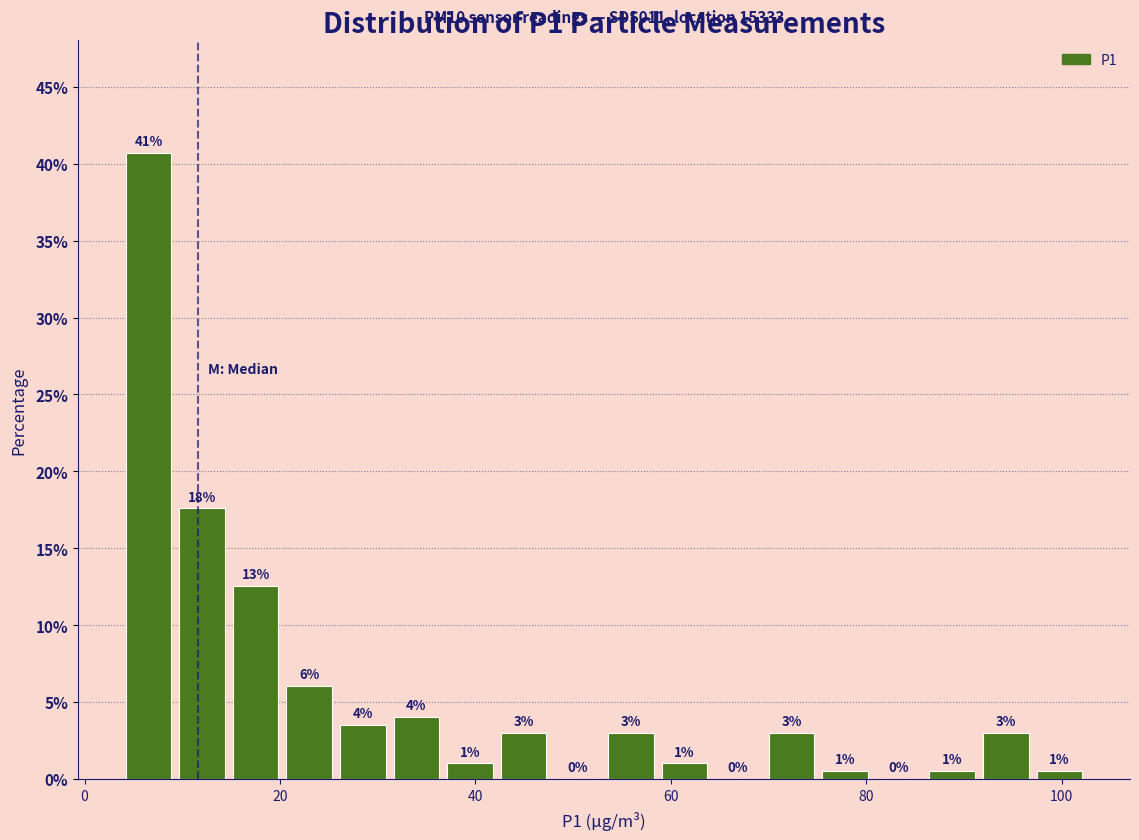

Around what value on the x-axis is the tallest bar? Give the approximate position of its centre, as read against the axis.

6